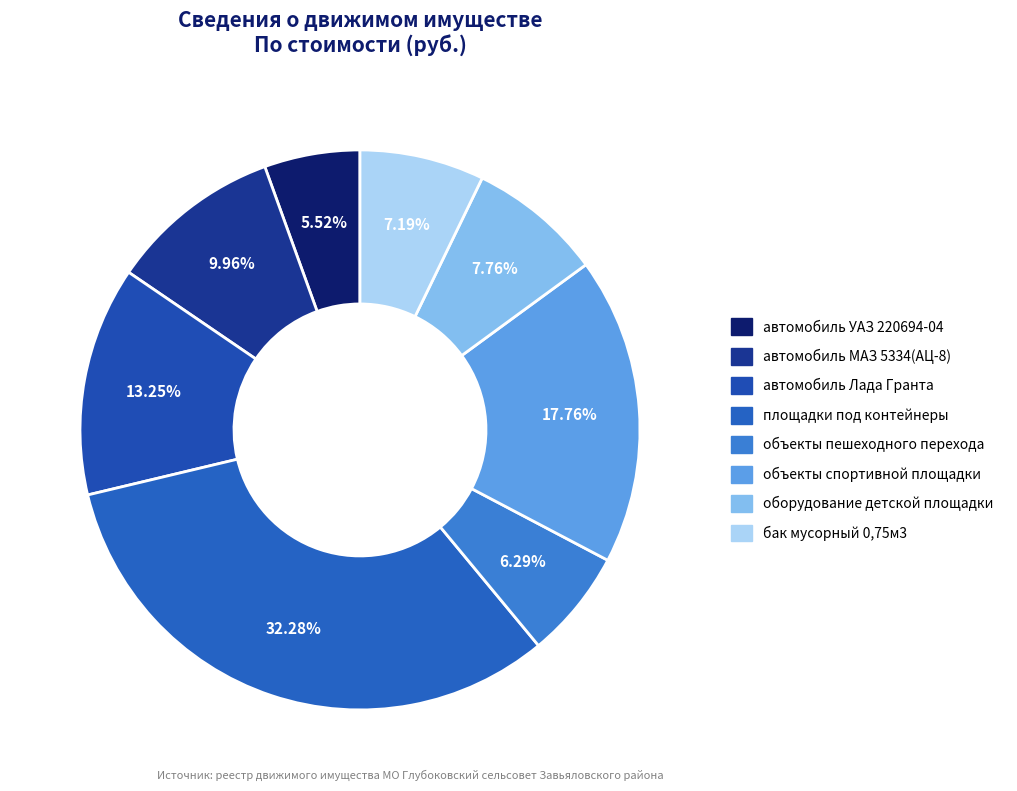

What percentage is NOT represented by бак мусорный 0,75м3?

92.8%